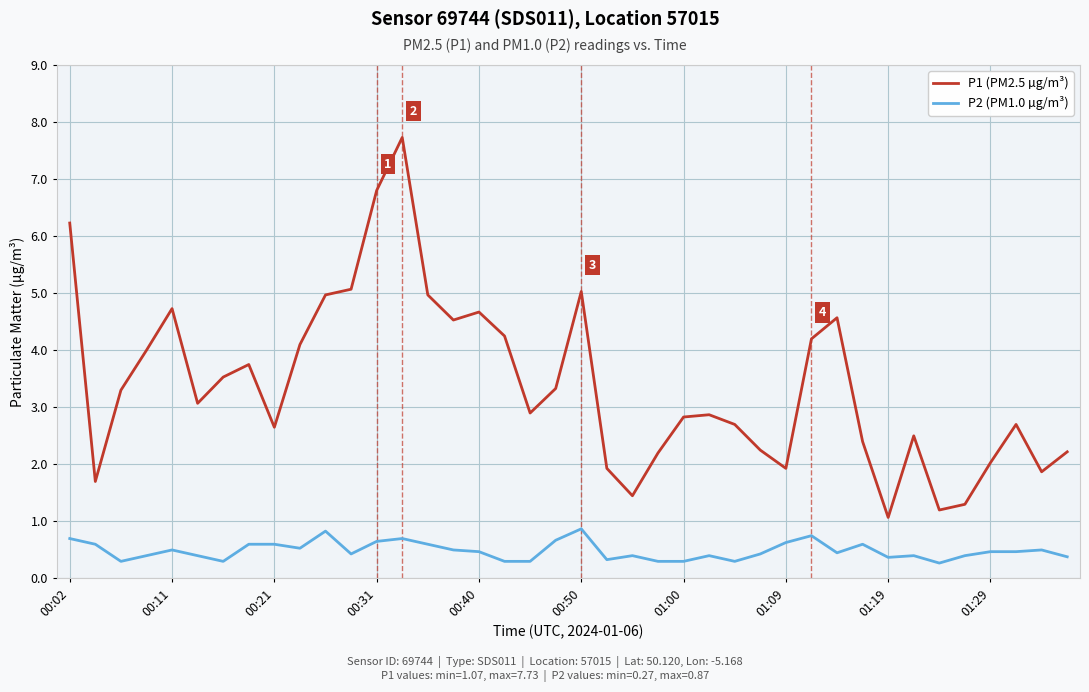

Is this an area chart (filled region under the line)?

No